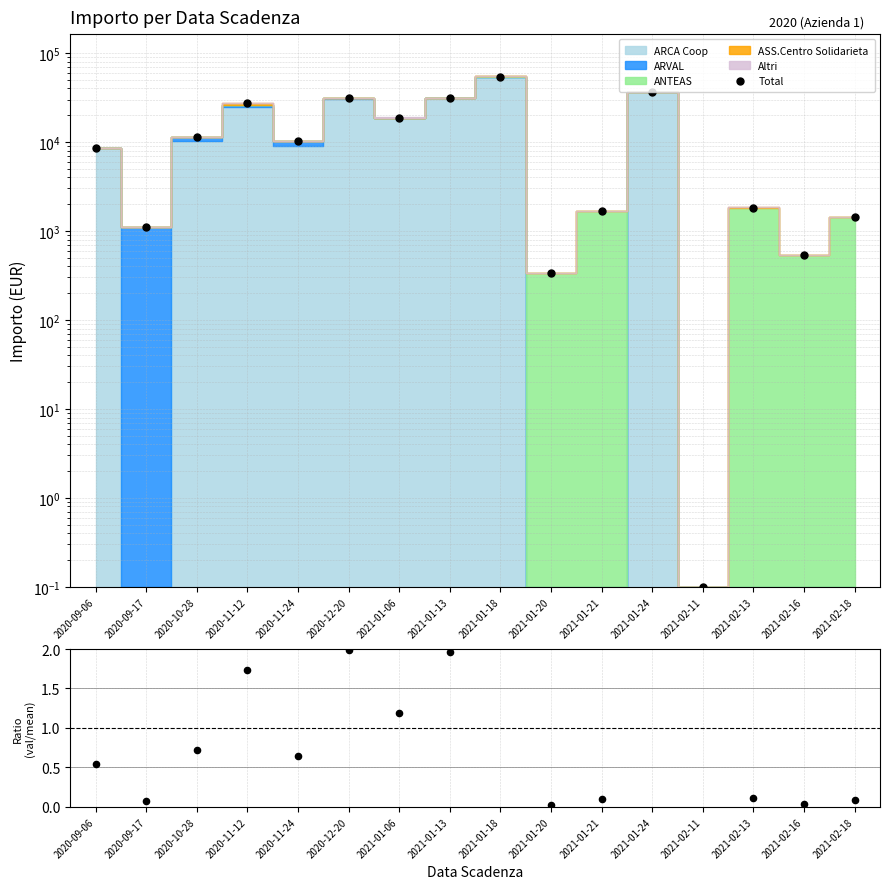

Which series reaches the maximum Y coordinate?

Total